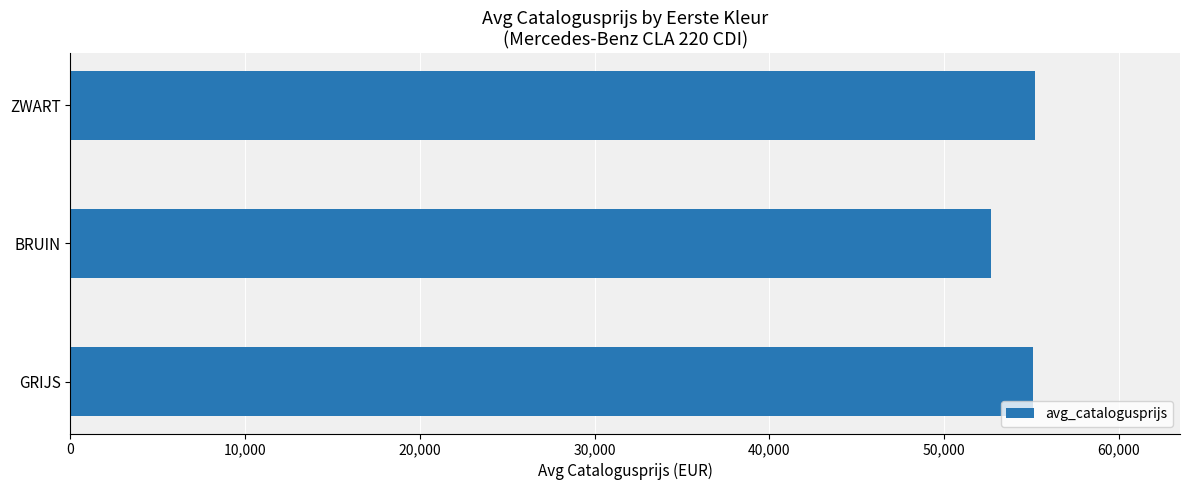

What is the greatest value displayed?

55229.0